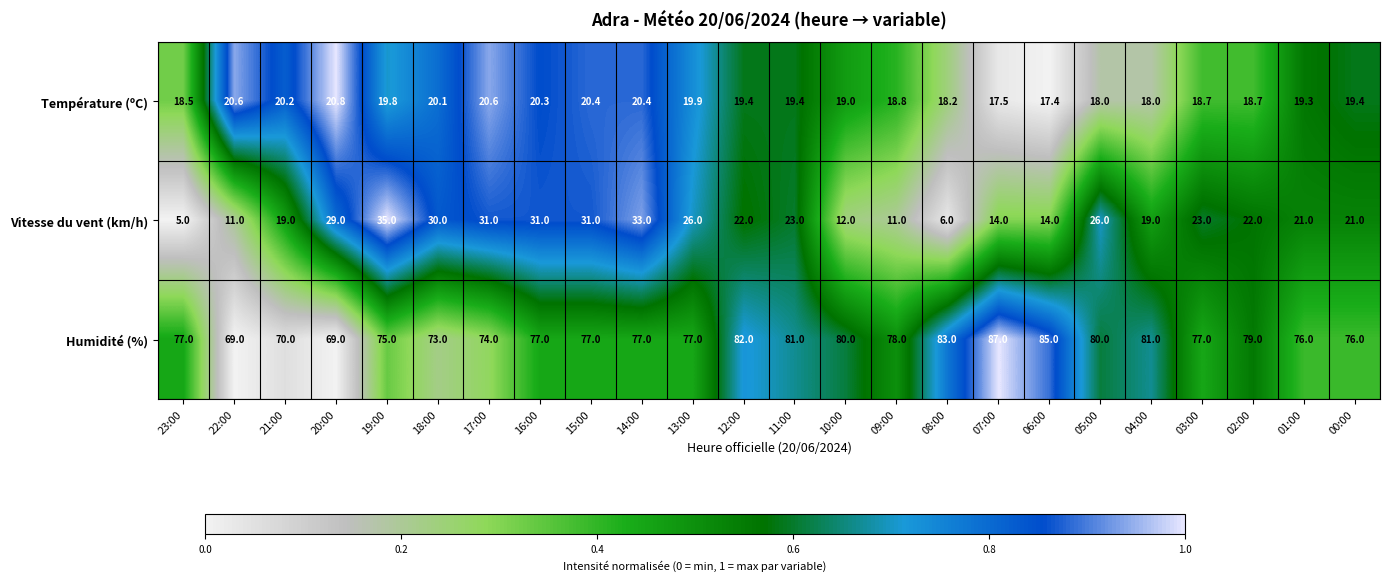

What is the lowest value of the Température (ºC) series?

17.4